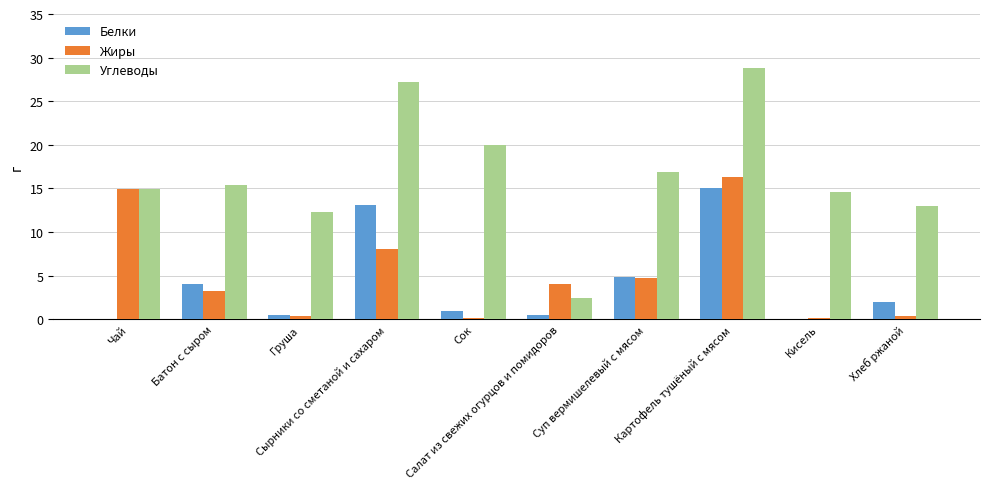

What is the sum of all Жиры values?

52.3